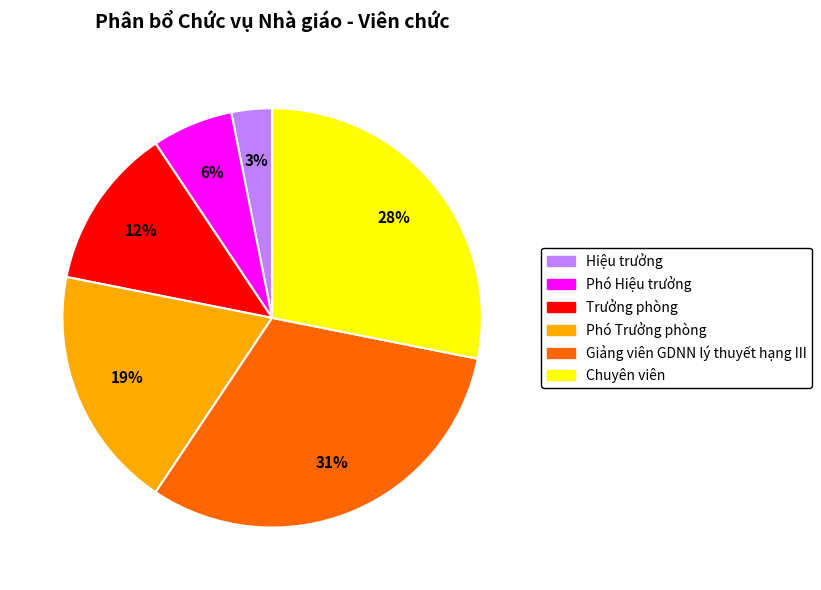

To the nearest percent, what is the combined percentage of Trưởng phòng and Phó Trưởng phòng?

31%